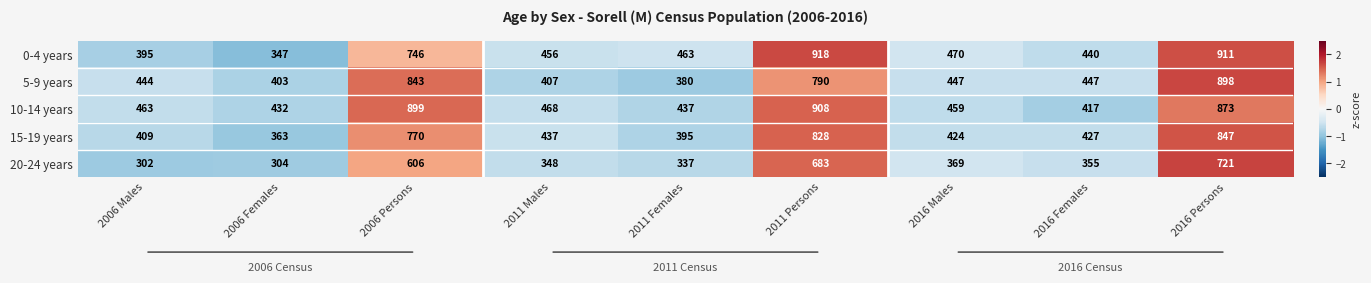

Which label corresponds to the smallest value in the chart?

2006 Males